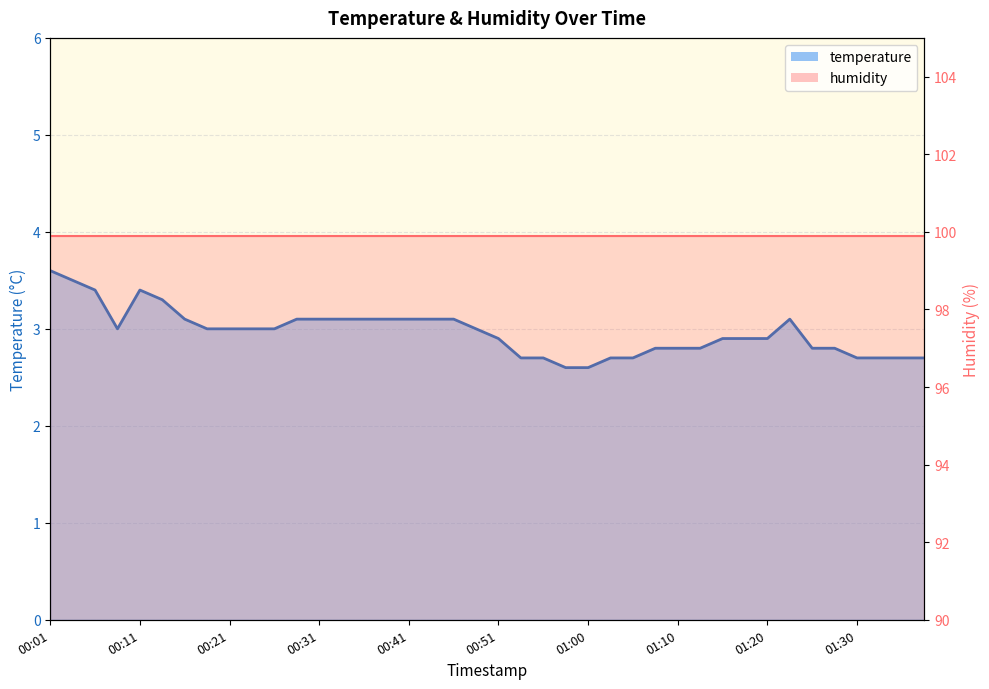

List the labels in order of value, largest first.

00:01, 00:04, 00:06, 00:11, 00:14, 00:16, 00:28, 00:31, 00:33, 00:36, 00:38, 00:41, 00:43, 00:46, 01:23, 00:09, 00:19, 00:21, 00:23, 00:26, 00:48, 00:51, 01:15, 01:18, 01:20, 01:08, 01:10, 01:13, 01:25, 01:27, 00:53, 00:55, 01:03, 01:05, 01:30, 01:32, 01:35, 01:37, 00:58, 01:00